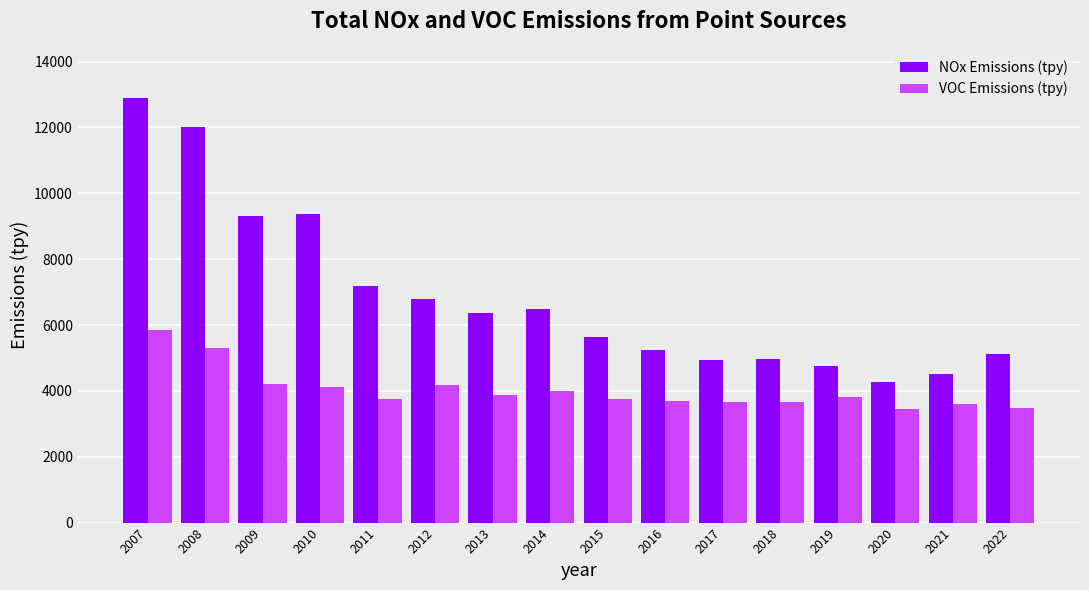

Rank the series by their average value, from lowest to highest.

VOC Emissions (tpy), NOx Emissions (tpy)